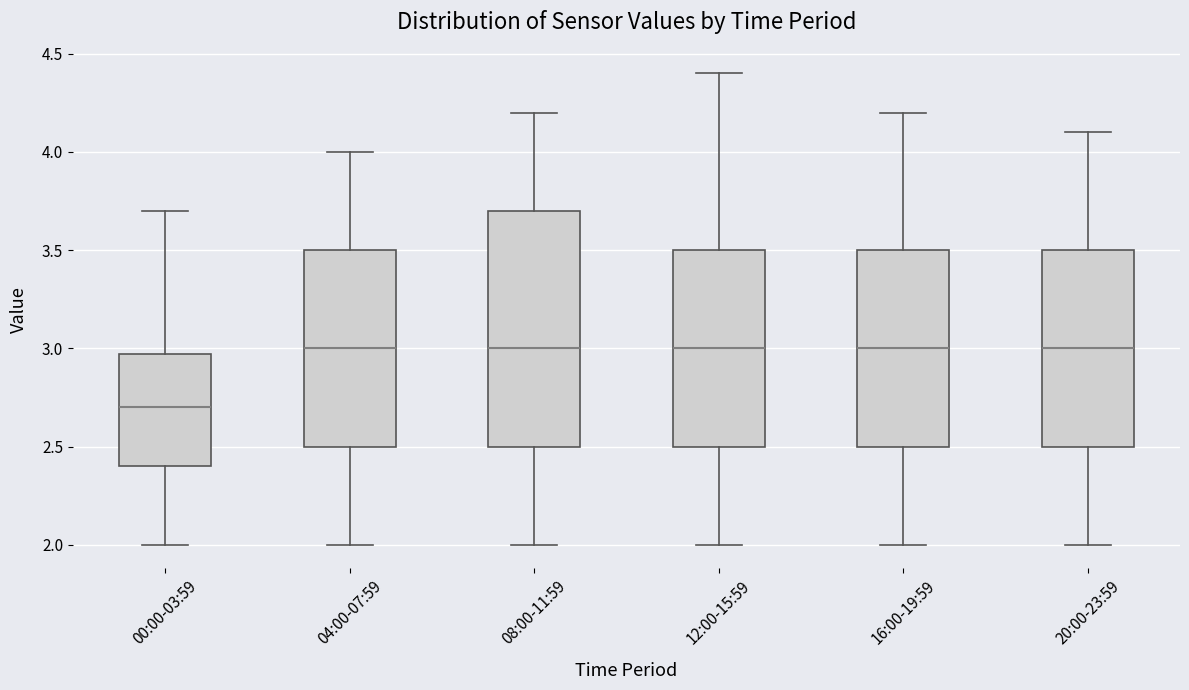

Where does the median line of the box for 16:00-19:59 sit on the y-axis? The values are not printed on the chart, so give them approximately, as read against the axis.

3.00